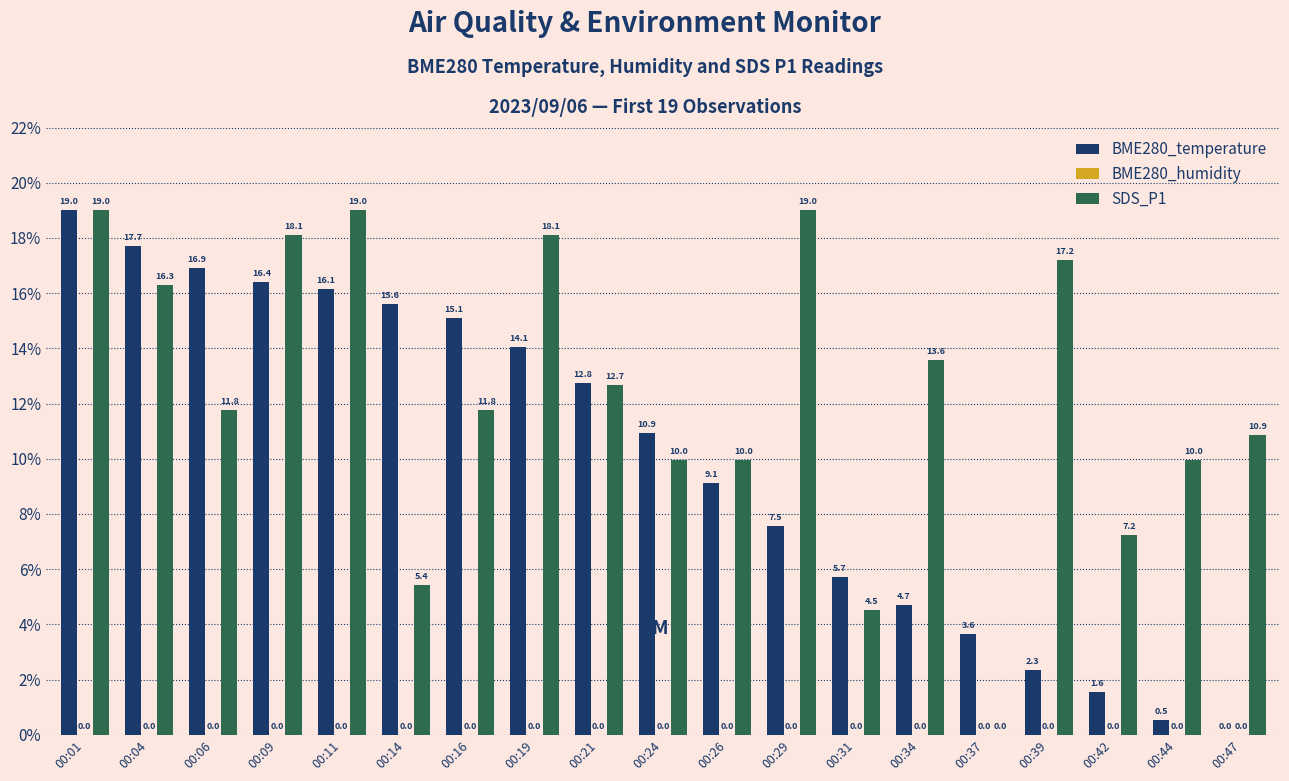

Is the value of SDS_P1 at 00:39 greater than the value of BME280_temperature at 00:26?

Yes